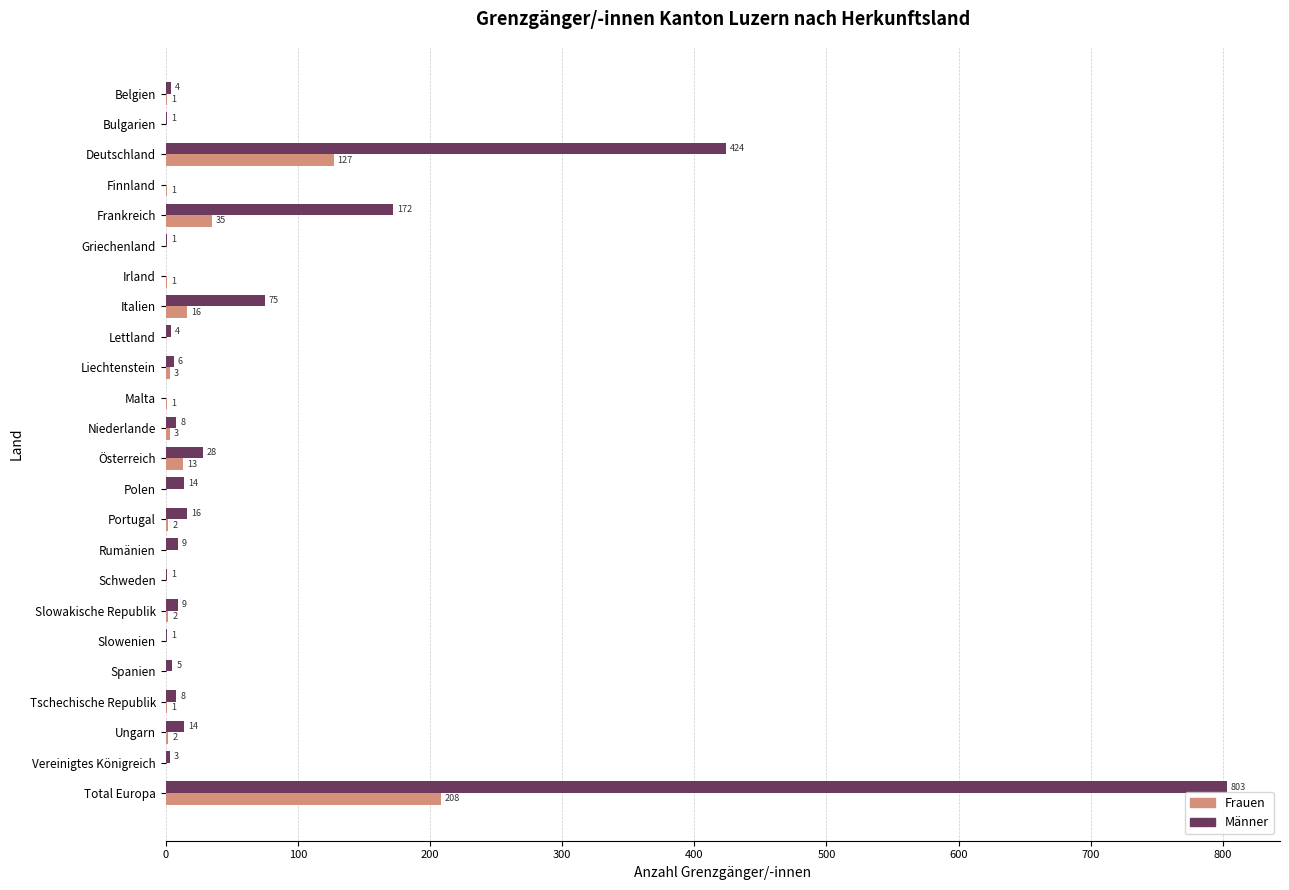

At which label does Männer reach its peak?

Total Europa